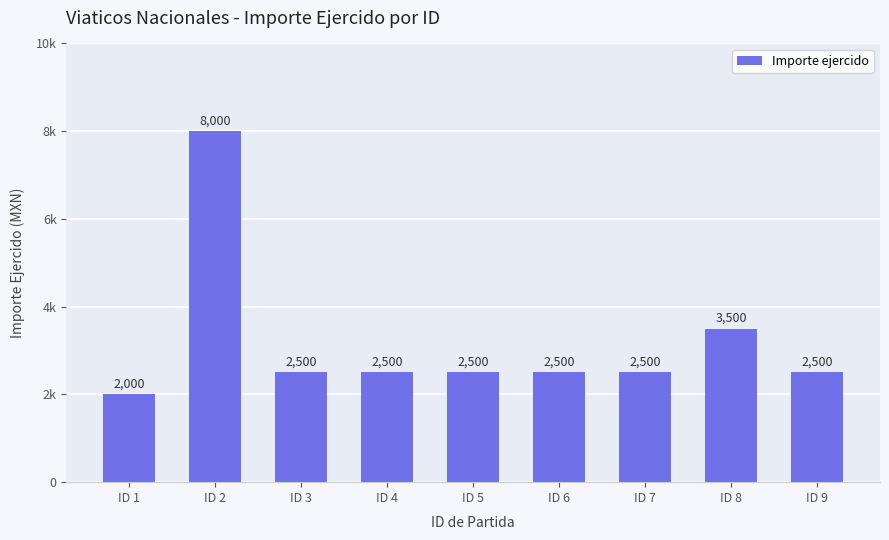

Reading left to right, list all the values displayed in this chart.

2000	8000	2500	2500	2500	2500	2500	3500	2500